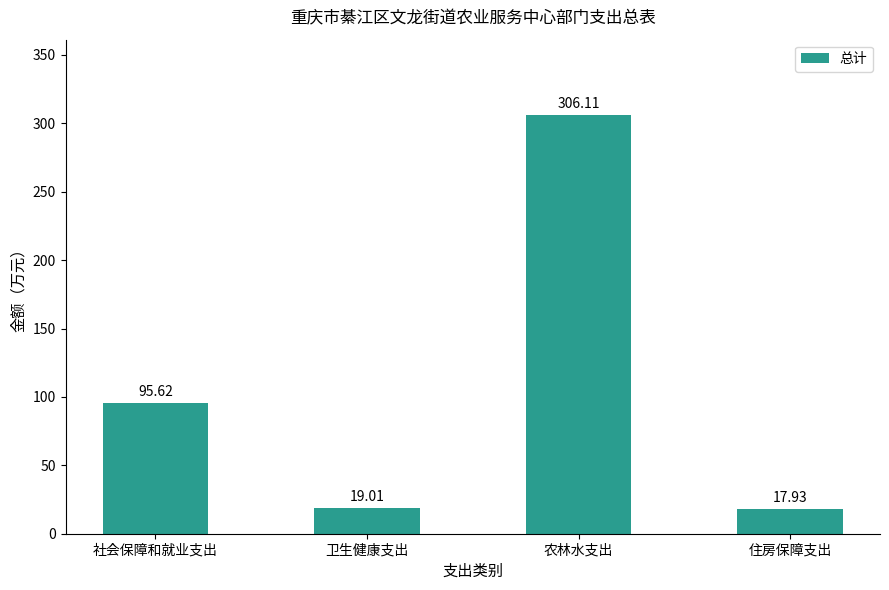

Rank the categories by value from lowest to highest.

住房保障支出, 卫生健康支出, 社会保障和就业支出, 农林水支出